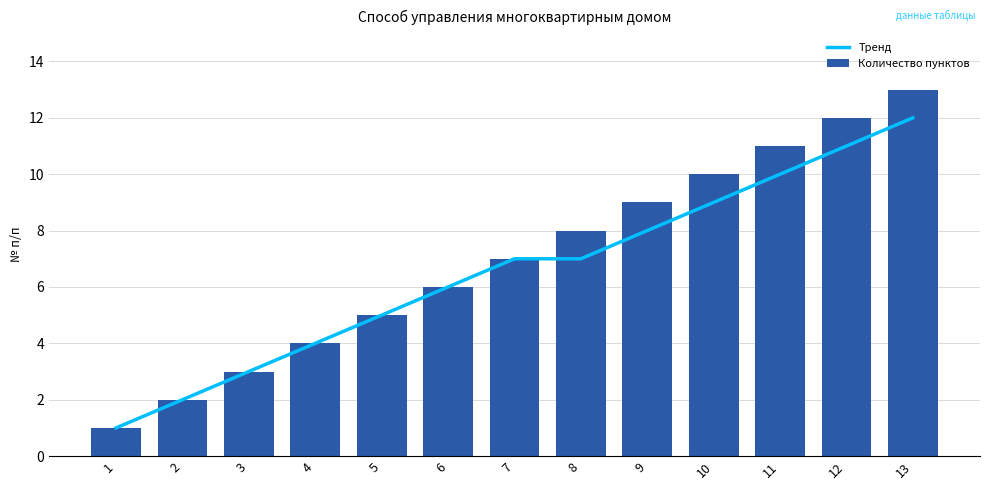

Between 8 and 11, which series saw the biggest shift?

Тренд